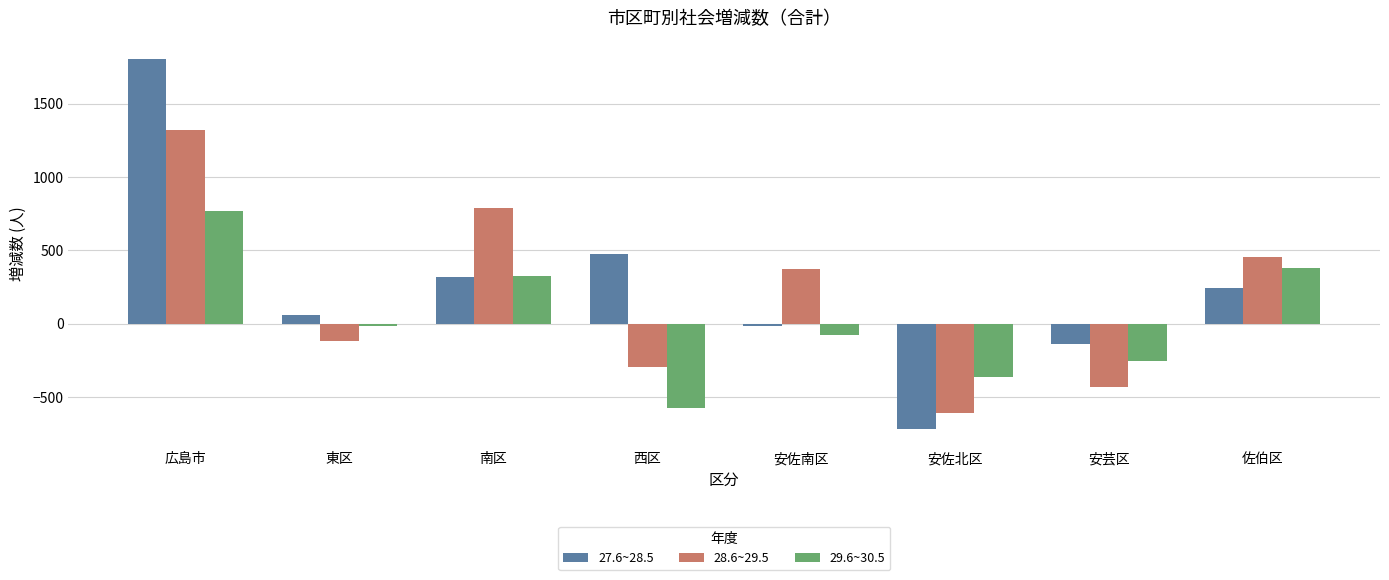

Between 広島市 and 南区, which series saw the biggest shift?

27.6~28.5